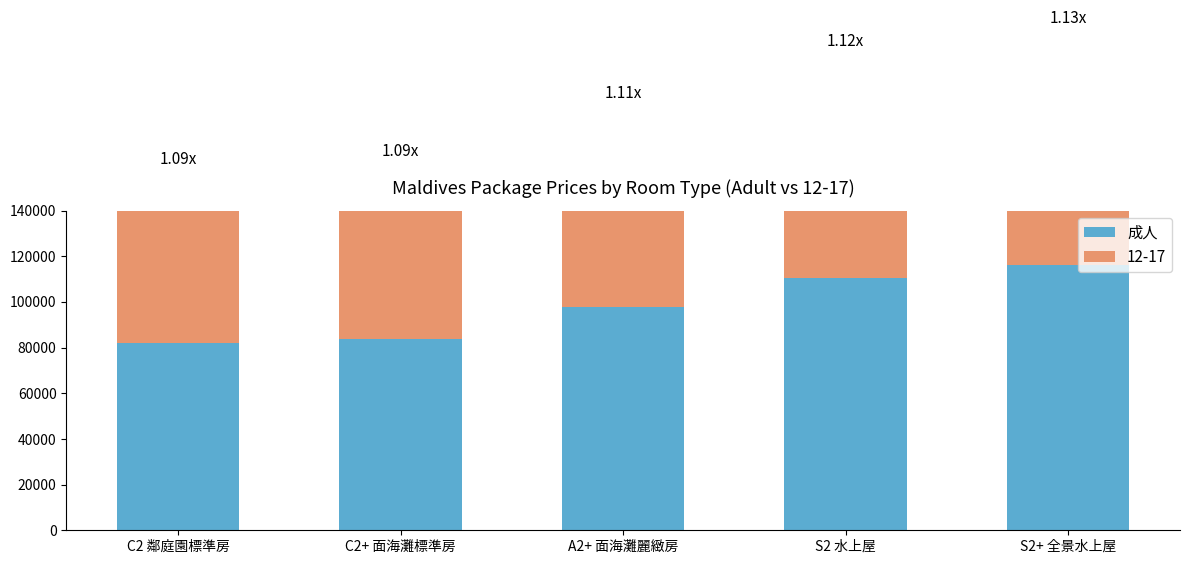

What is the minimum value shown in the chart?

81900